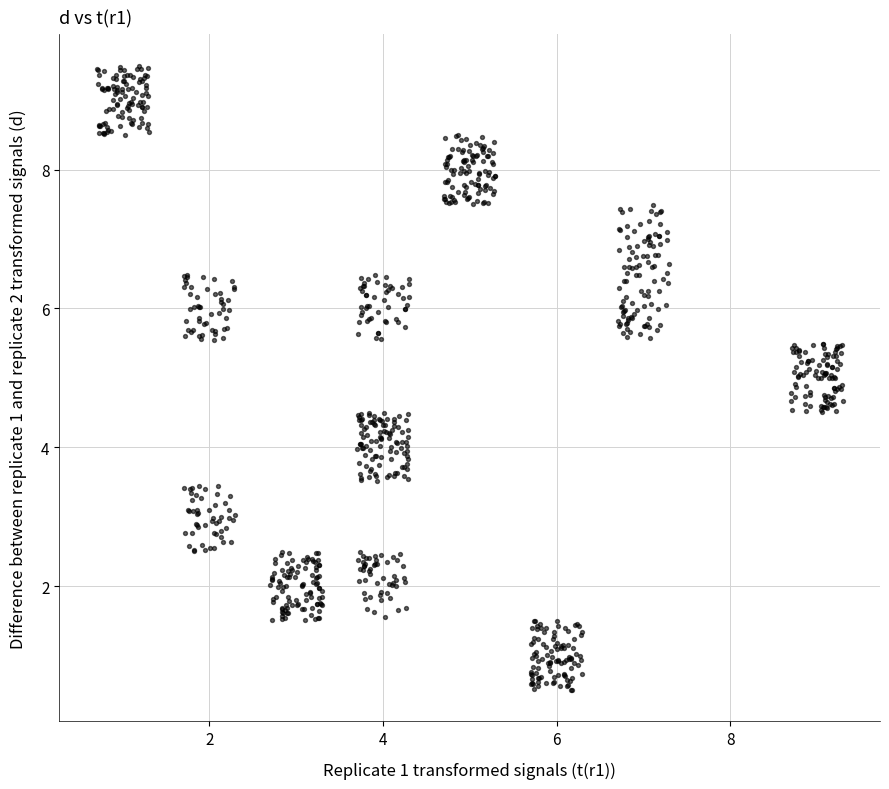

What is the range of Y values (max minus min)?

9.0